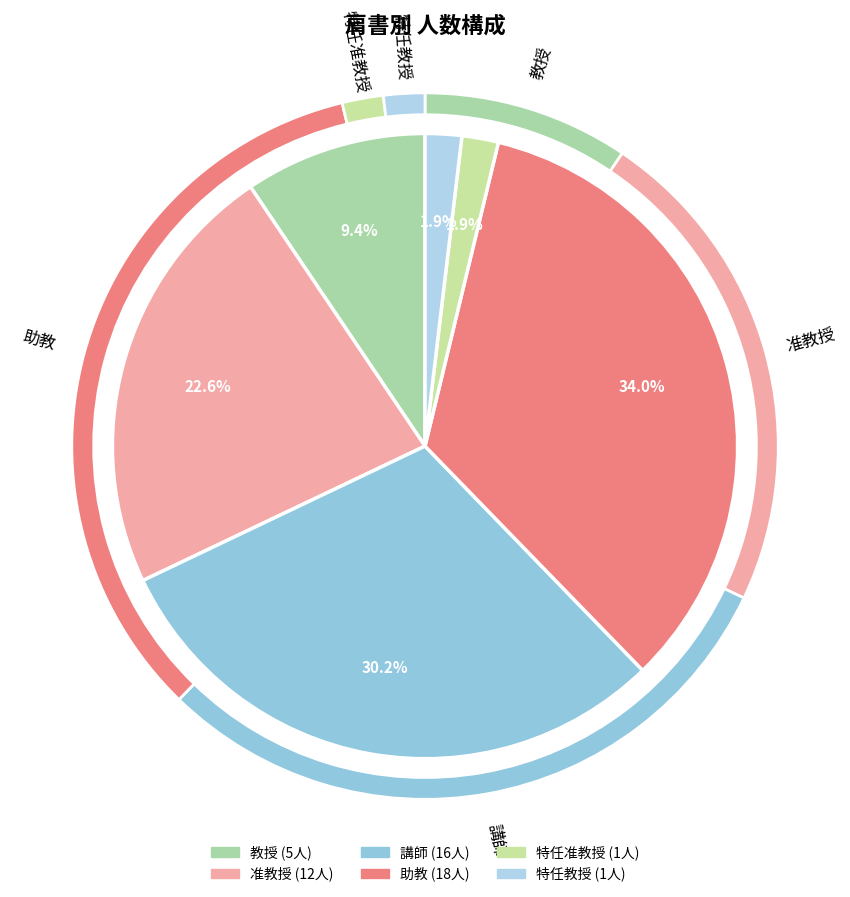

What is the largest slice in the pie chart?

助教